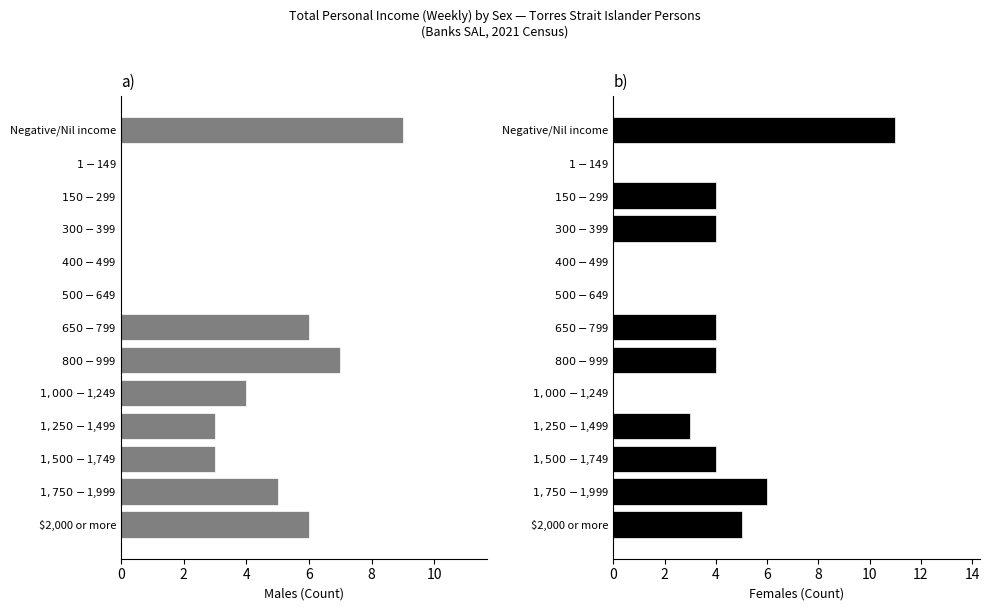

What is the sum of all Females values?

45